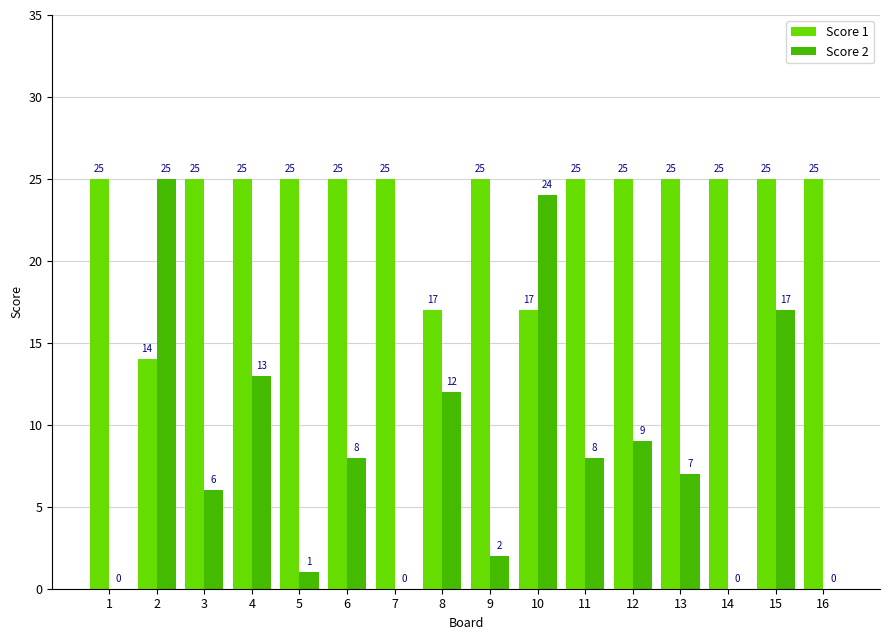

True or false: Score 1 has a value of 9 at 15.

False